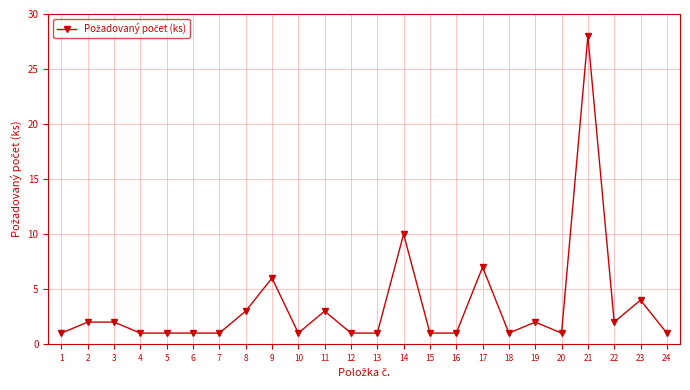

How many categories are shown in the chart?

24